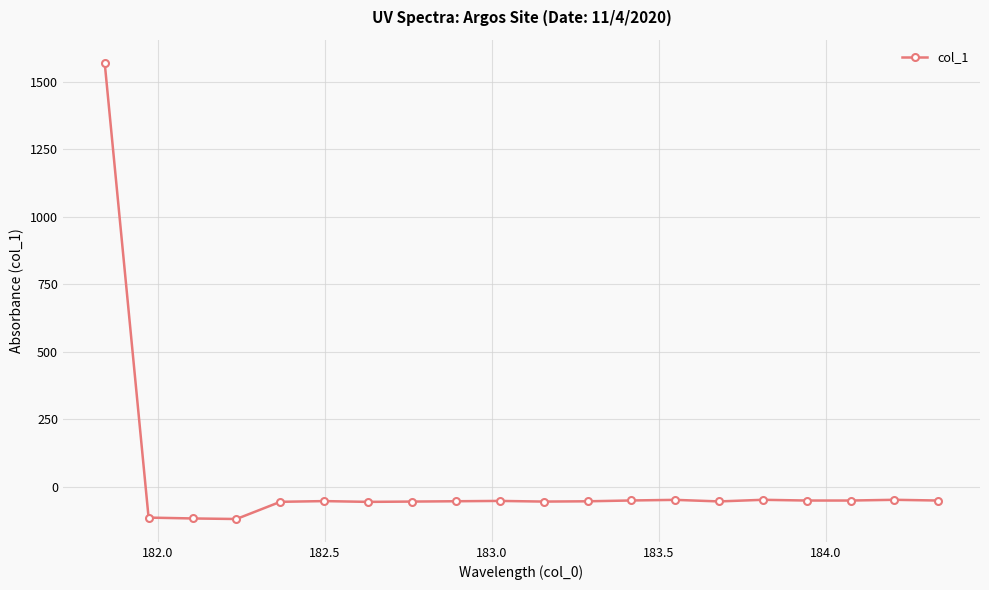

True or false: there are more than 2 points higher than both neighbors.

True